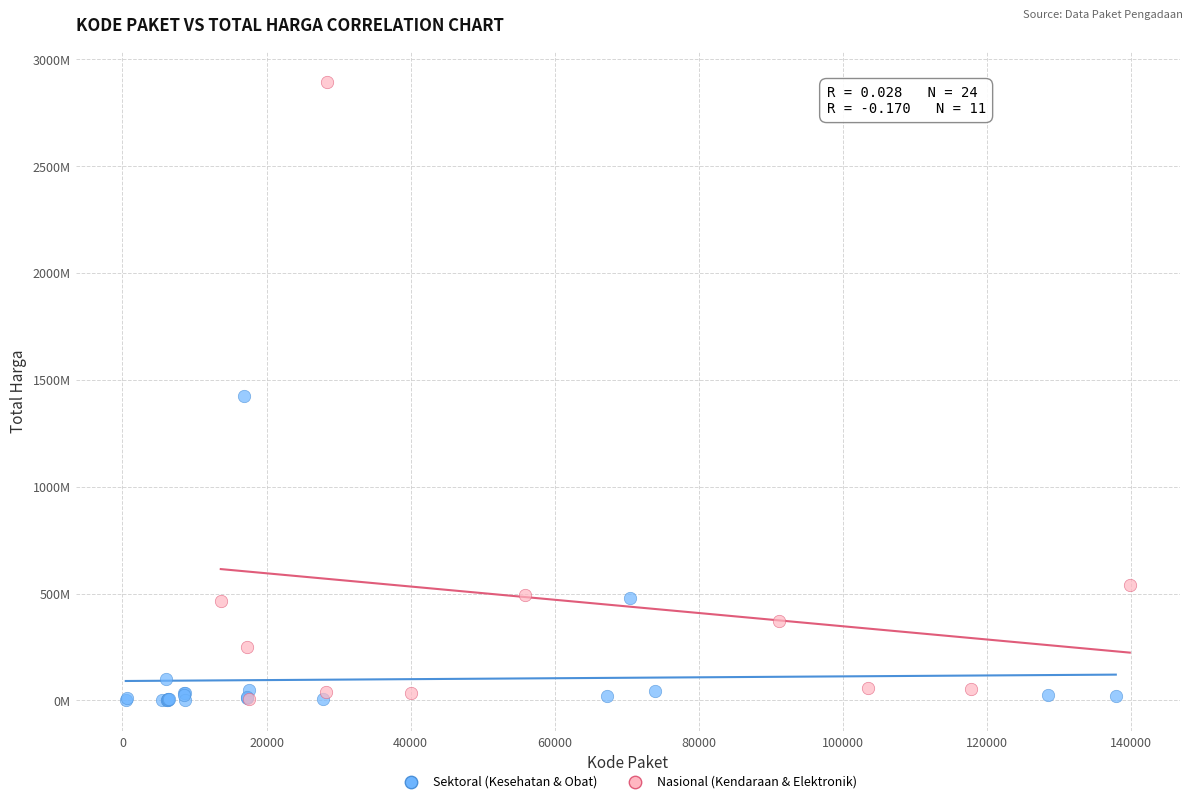

What are all the series names shown in the legend?

Sektoral (Kesehatan & Obat), Nasional (Kendaraan & Elektronik)